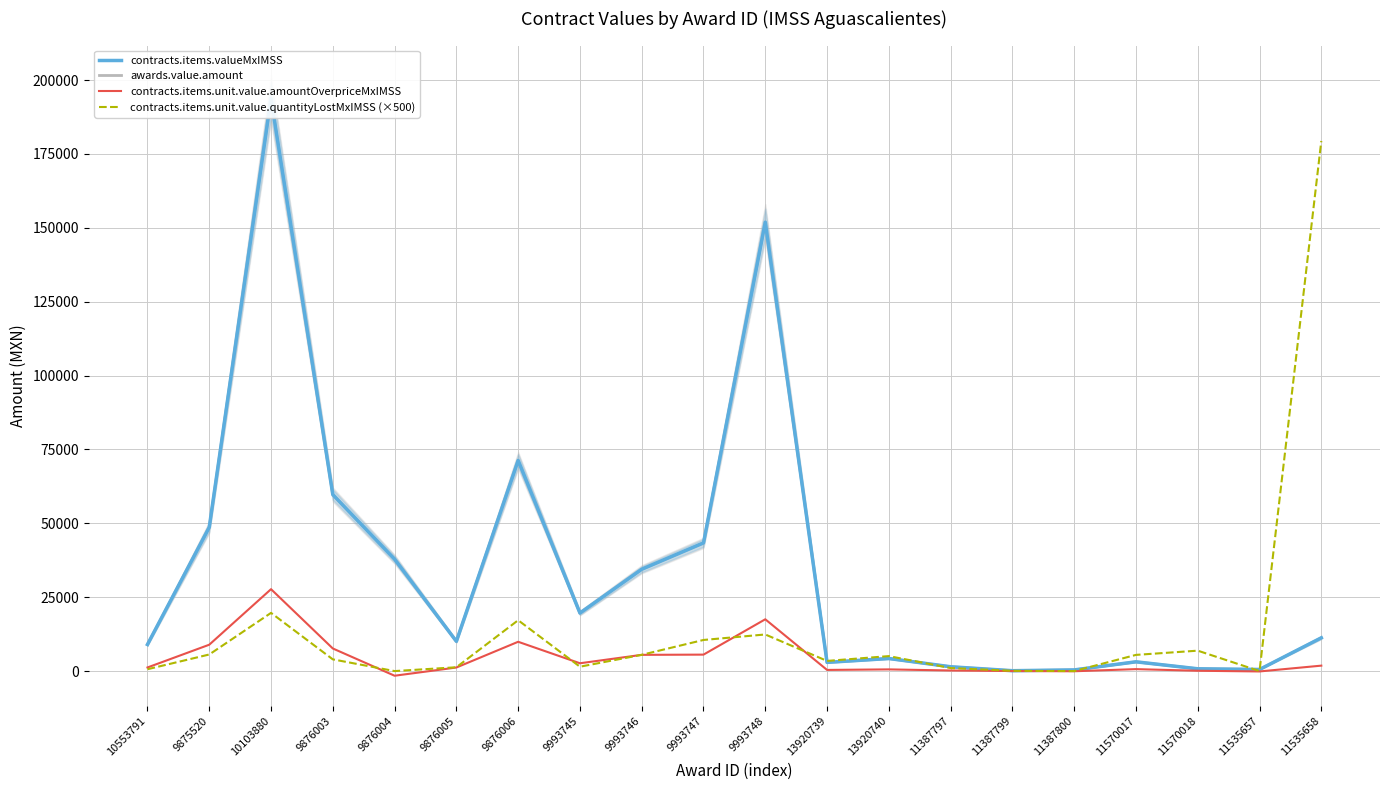

True or false: contracts.items.valueMxIMSS and awards.value.amount cross at least once.

False